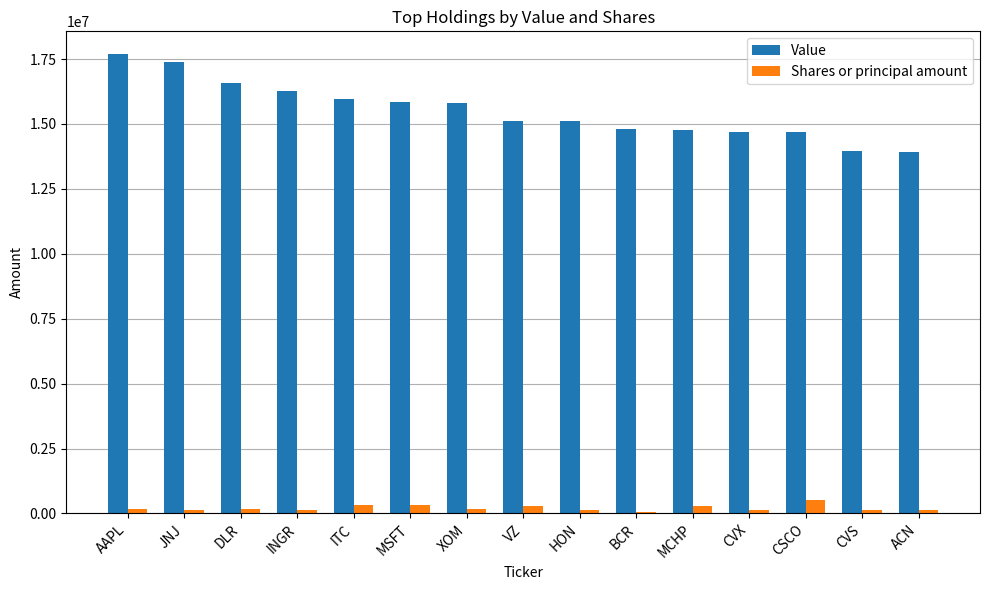

How many bars are there in total?

30